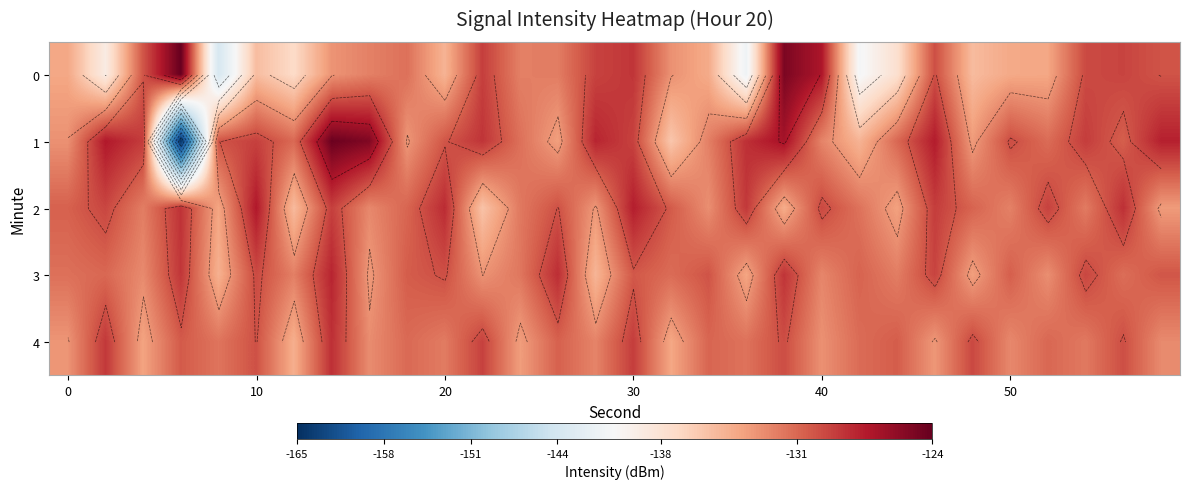

What is the average value of the 2 series?

-130.9